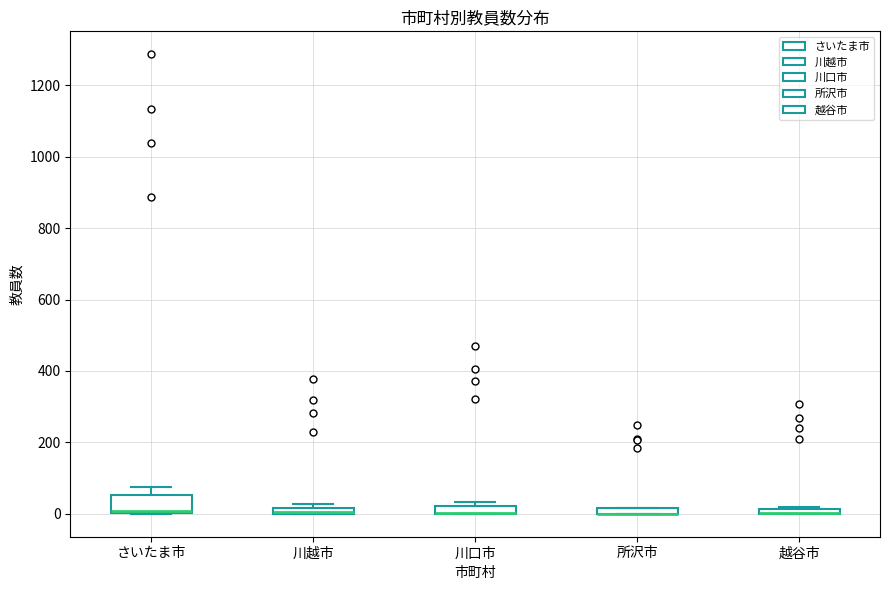

Comparing the boxes themselves (not the whiskers), which one is the tallest?

さいたま市